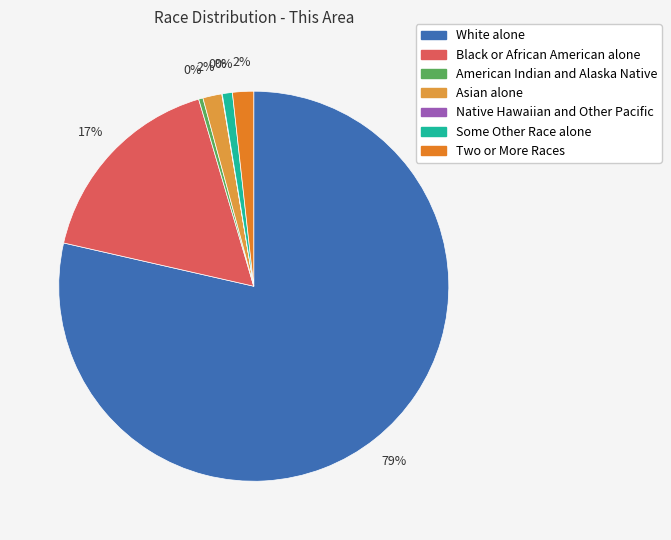

Between American Indian and Alaska Native and Black or African American alone, which is larger?

Black or African American alone